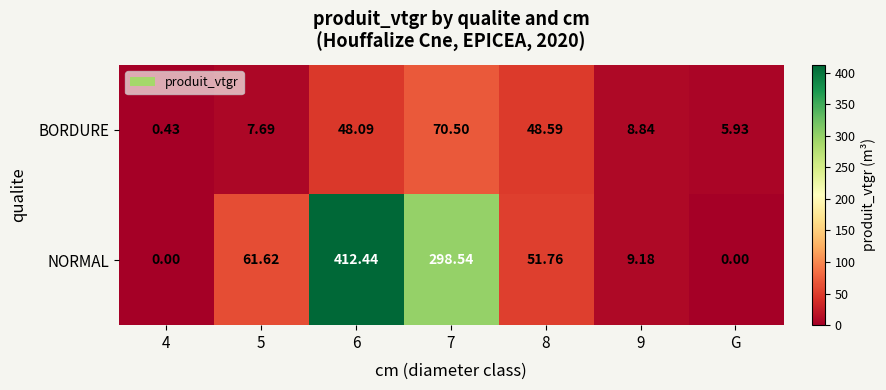

At which category is the sum across all series the highest?

6